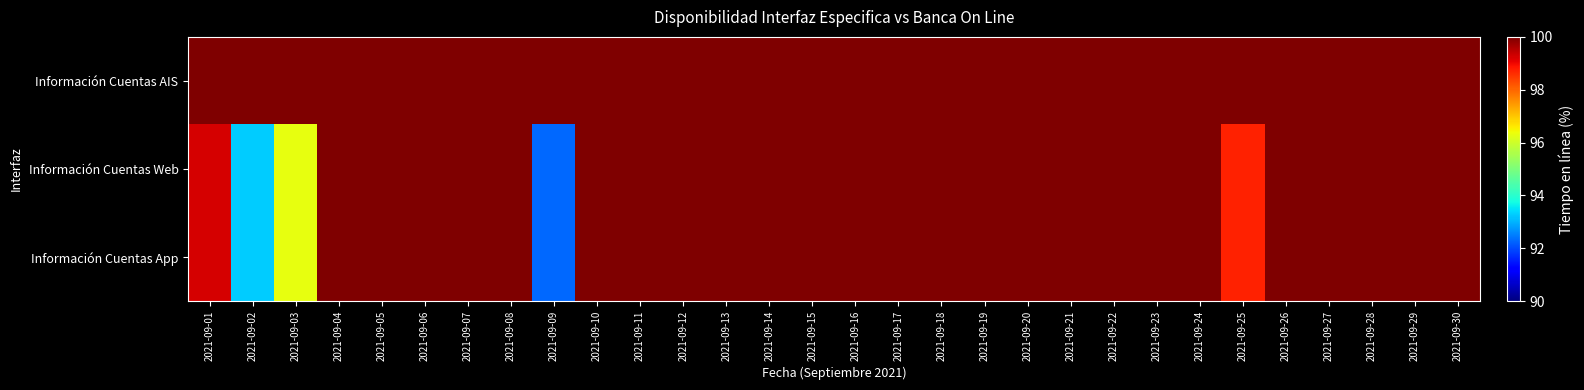

Reading right to left, what are all the values shown in this chart?

Información Cuentas AIS: 2021-09-30=100.0	2021-09-29=100.0	2021-09-28=100.0	2021-09-27=100.0	2021-09-26=100.0	2021-09-25=100.0	2021-09-24=100.0	2021-09-23=100.0	2021-09-22=100.0	2021-09-21=100.0	2021-09-20=100.0	2021-09-19=100.0	2021-09-18=100.0	2021-09-17=100.0	2021-09-16=100.0	2021-09-15=100.0	2021-09-14=100.0	2021-09-13=100.0	2021-09-12=100.0	2021-09-11=100.0	2021-09-10=100.0	2021-09-09=100.0	2021-09-08=100.0	2021-09-07=100.0	2021-09-06=100.0	2021-09-05=100.0	2021-09-04=100.0	2021-09-03=100.0	2021-09-02=100.0	2021-09-01=100.0
Información Cuentas Web: 2021-09-30=100.0	2021-09-29=100.0	2021-09-28=100.0	2021-09-27=100.0	2021-09-26=100.0	2021-09-25=98.7	2021-09-24=100.0	2021-09-23=100.0	2021-09-22=100.0	2021-09-21=100.0	2021-09-20=100.0	2021-09-19=100.0	2021-09-18=100.0	2021-09-17=100.0	2021-09-16=100.0	2021-09-15=100.0	2021-09-14=100.0	2021-09-13=100.0	2021-09-12=100.0	2021-09-11=100.0	2021-09-10=100.0	2021-09-09=92.3	2021-09-08=100.0	2021-09-07=100.0	2021-09-06=100.0	2021-09-05=100.0	2021-09-04=100.0	2021-09-03=96.3	2021-09-02=93.3	2021-09-01=99.2
Información Cuentas App: 2021-09-30=100.0	2021-09-29=100.0	2021-09-28=100.0	2021-09-27=100.0	2021-09-26=100.0	2021-09-25=98.7	2021-09-24=100.0	2021-09-23=100.0	2021-09-22=100.0	2021-09-21=100.0	2021-09-20=100.0	2021-09-19=100.0	2021-09-18=100.0	2021-09-17=100.0	2021-09-16=100.0	2021-09-15=100.0	2021-09-14=100.0	2021-09-13=100.0	2021-09-12=100.0	2021-09-11=100.0	2021-09-10=100.0	2021-09-09=92.3	2021-09-08=100.0	2021-09-07=100.0	2021-09-06=100.0	2021-09-05=100.0	2021-09-04=100.0	2021-09-03=96.3	2021-09-02=93.3	2021-09-01=99.2